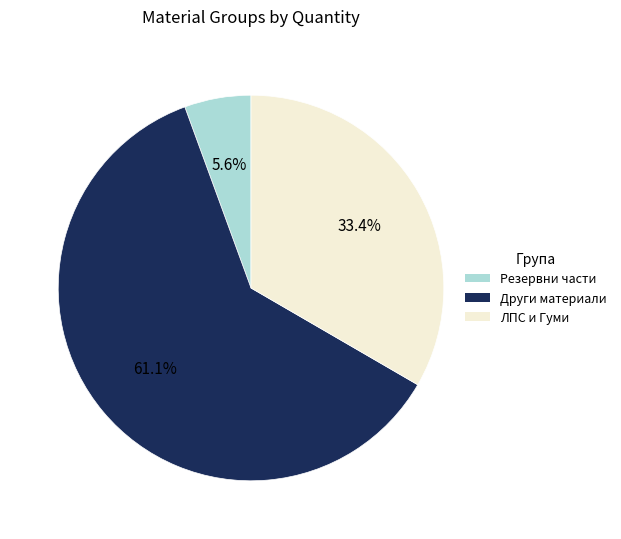

Does any single category account for the majority?

Yes